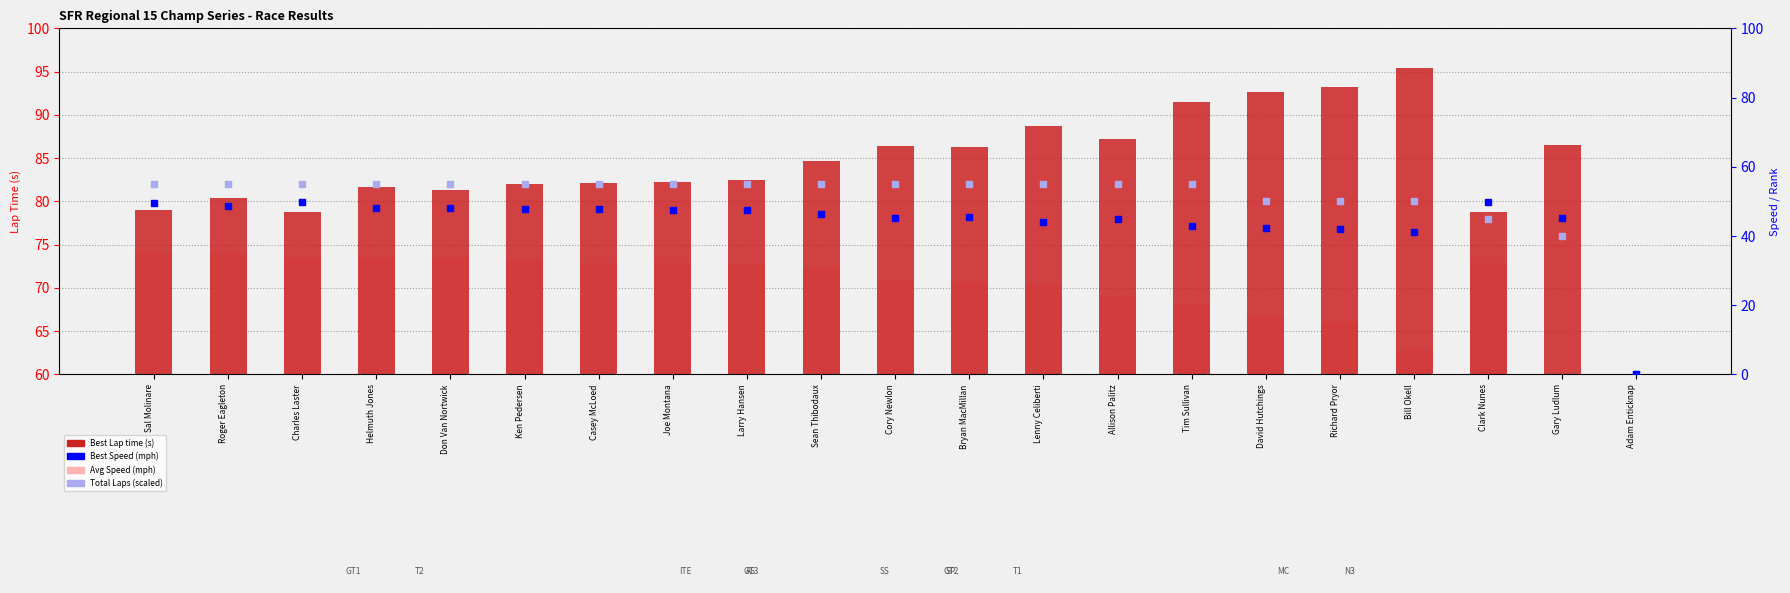

At which category is the sum across all series the highest?

Lenny Celiberti